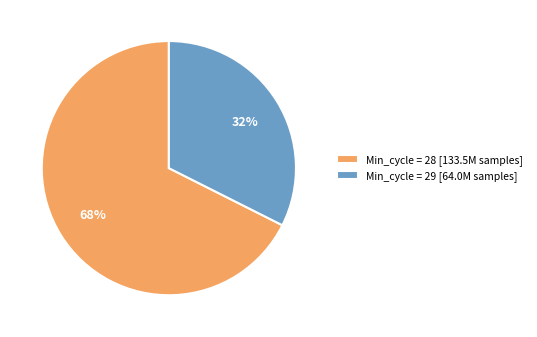

Rank the categories by value from lowest to highest.

Min_cycle = 29 [64.0M samples], Min_cycle = 28 [133.5M samples]